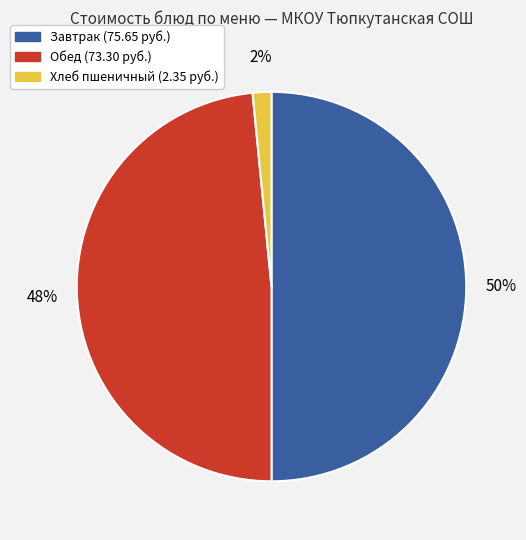

To the nearest percent, what is the average slice percentage?

33%